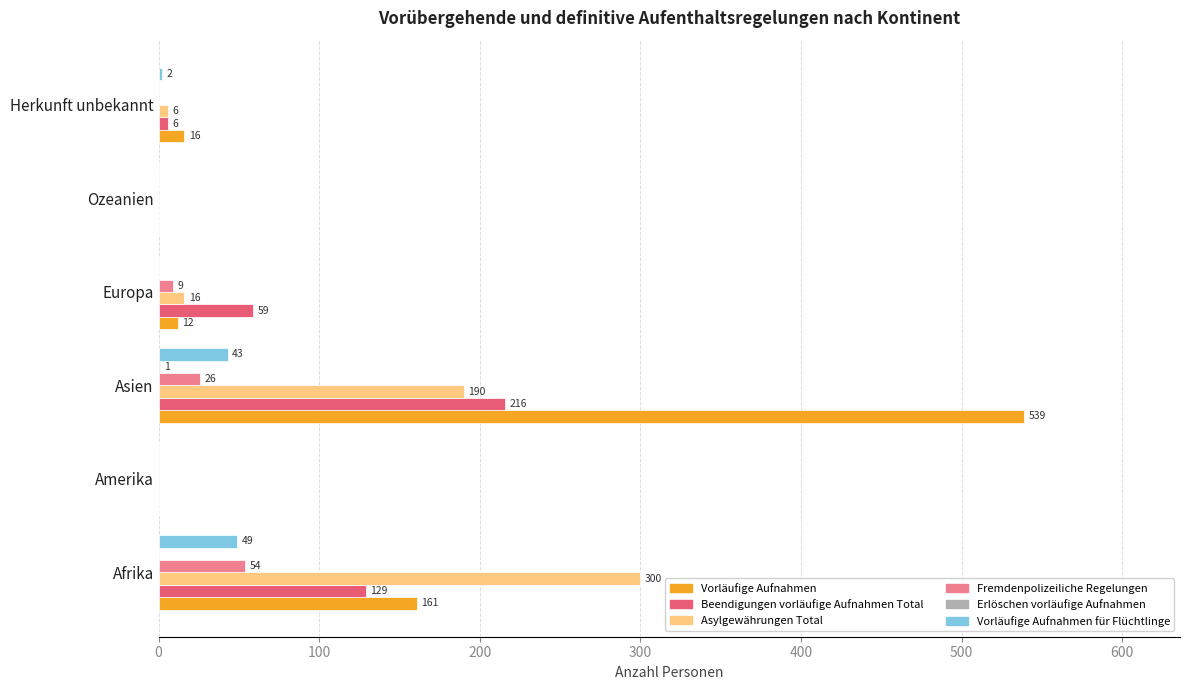

Between Afrika and Europa, which series saw the biggest shift?

Asylgewährungen Total